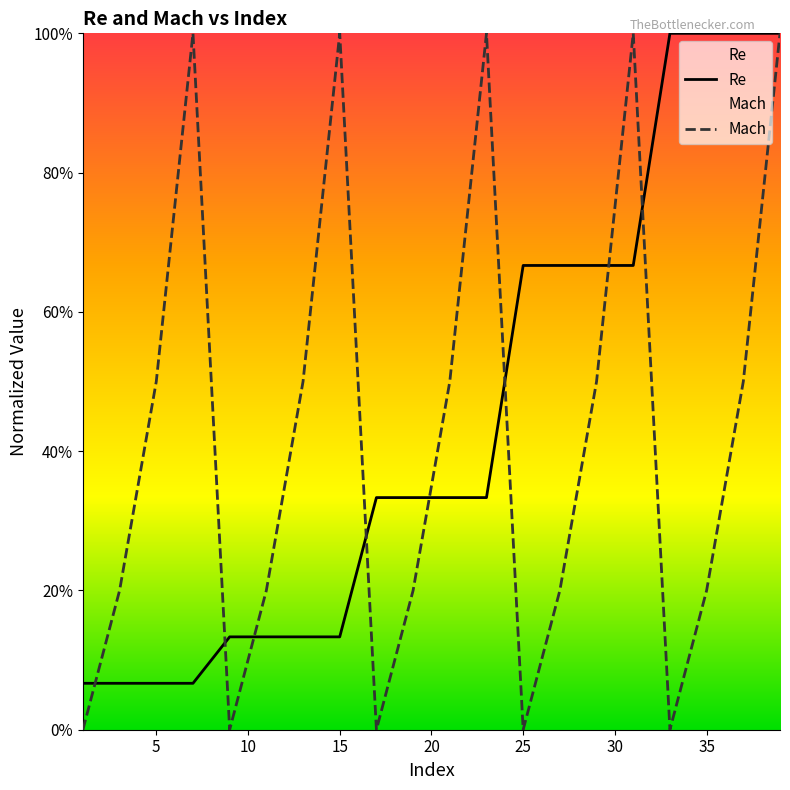

What are all the series names shown in the legend?

Re, Mach